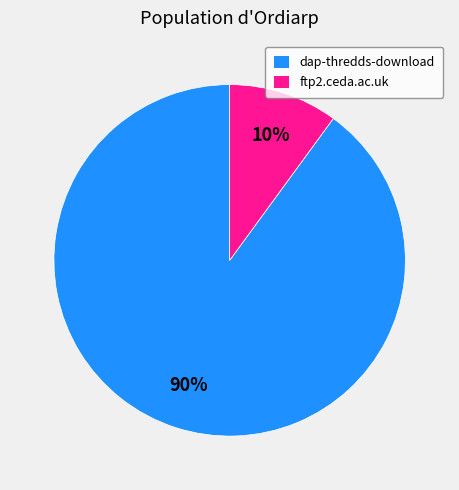

Does dap-thredds-download represent more than half of the total?

Yes